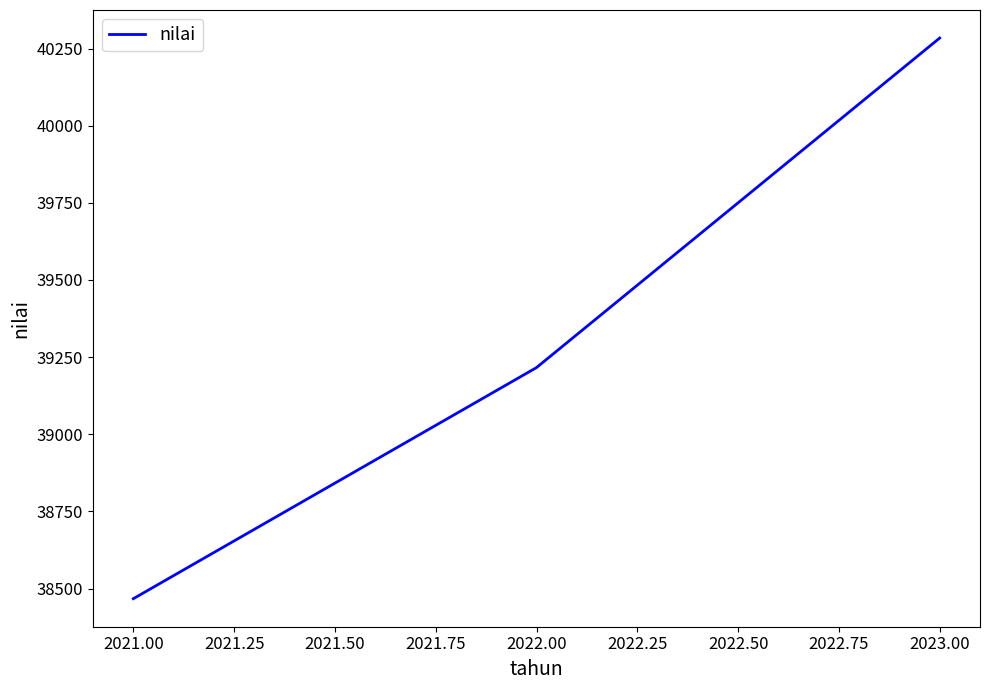

How many distinct data groups are displayed?

1